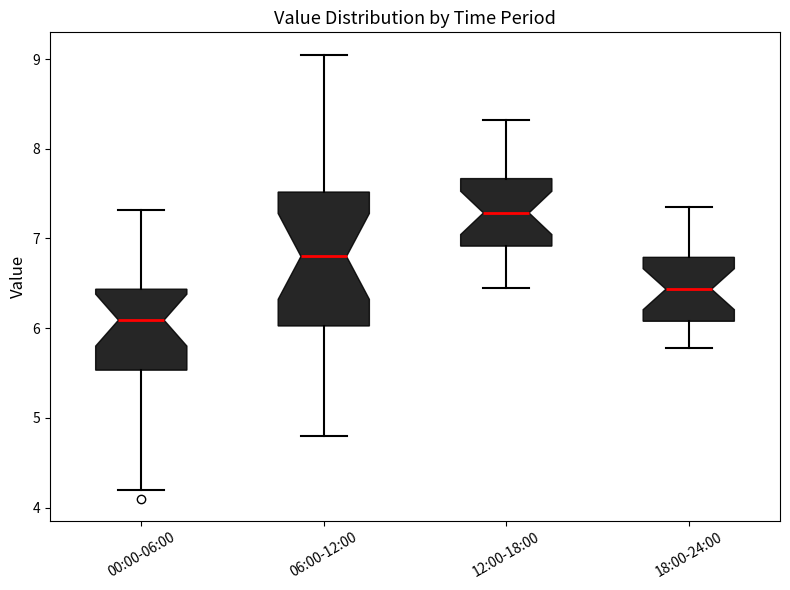

Reading left to right, read every box against the y-axis: the position of its median line, the range the box covers, and the ends of its whiskers. The values are not printed on the chart, so give them approximately, as read against the axis.

00:00-06:00: median 6.1, box 5.5 to 6.4, whiskers 4.2 to 7.3
06:00-12:00: median 6.8, box 6.0 to 7.5, whiskers 4.8 to 9.1
12:00-18:00: median 7.3, box 6.9 to 7.7, whiskers 6.5 to 8.3
18:00-24:00: median 6.4, box 6.1 to 6.8, whiskers 5.8 to 7.4